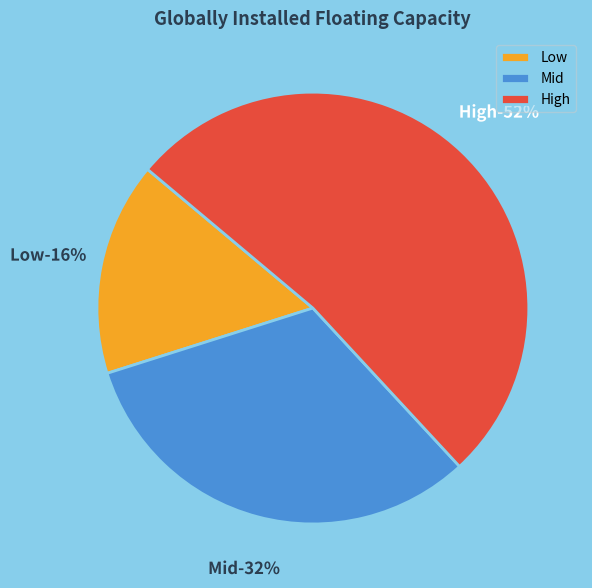

Approximately how many times larger is the value at Low compared to High?

0.3